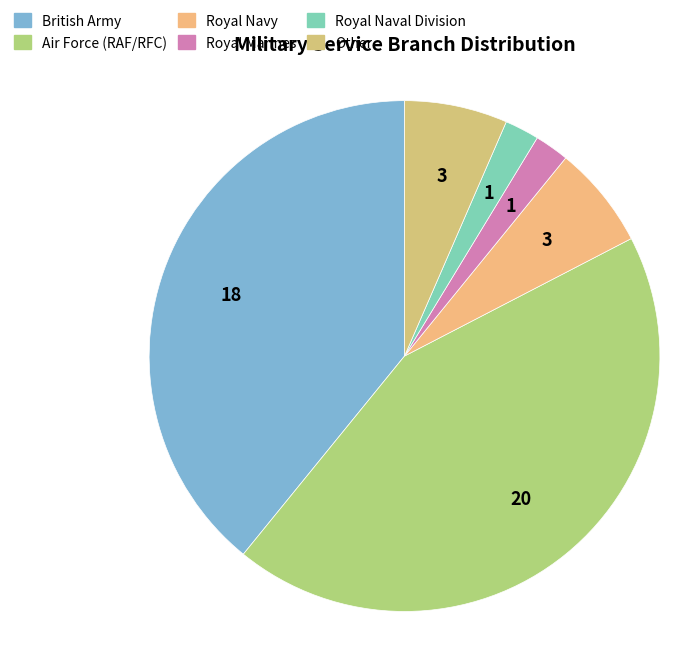

Is British Army the majority of the pie?

No